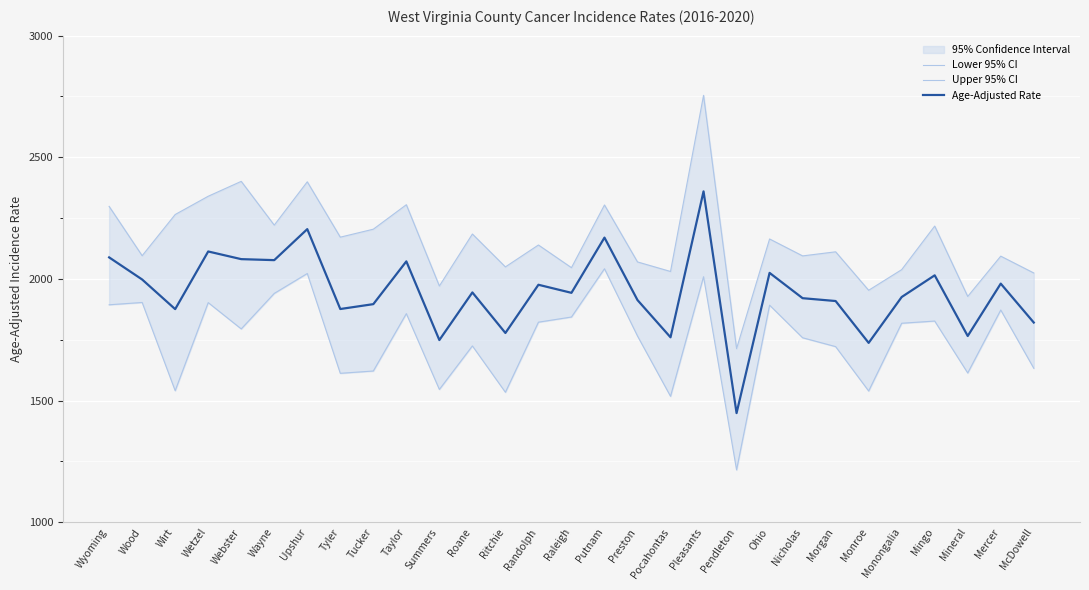

What is the highest value of the Age-Adjusted Rate series?

2359.8